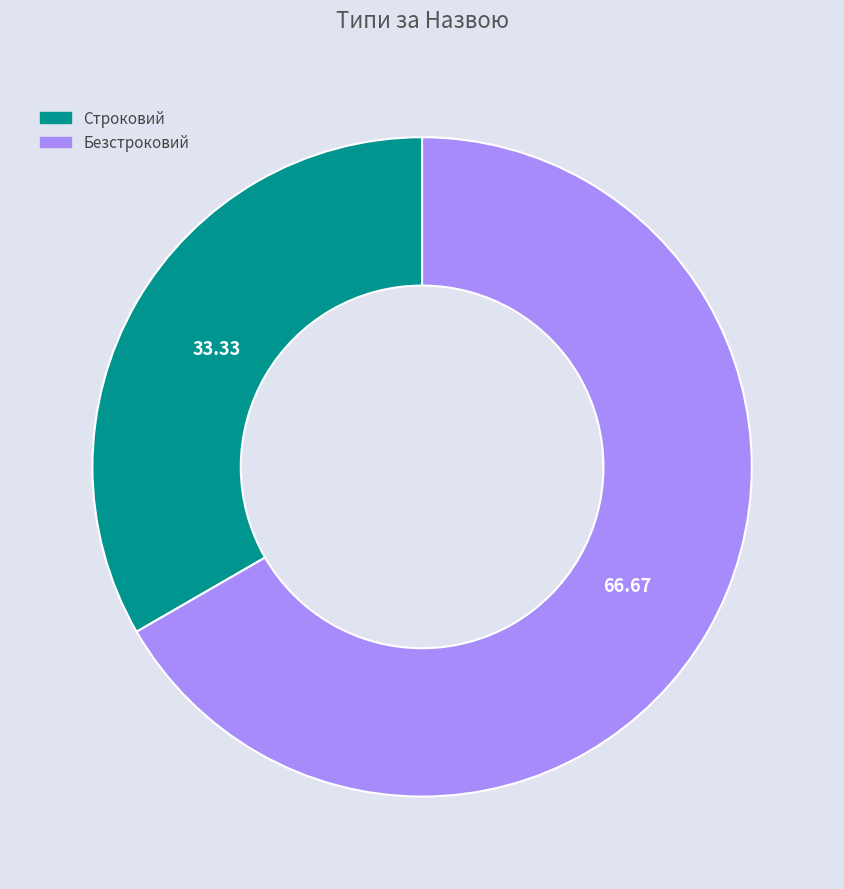

Which slice is the largest?

Безстроковий